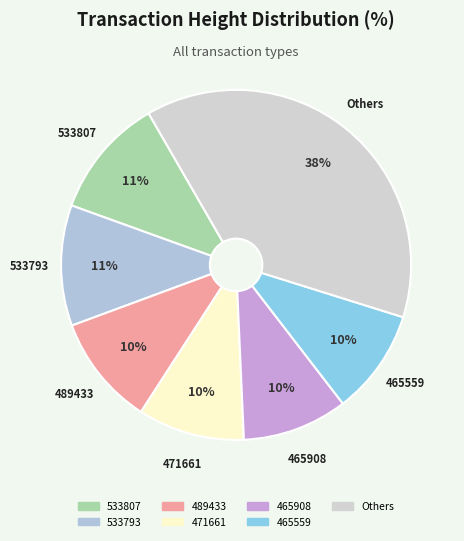

How many segments does this pie chart have?

7